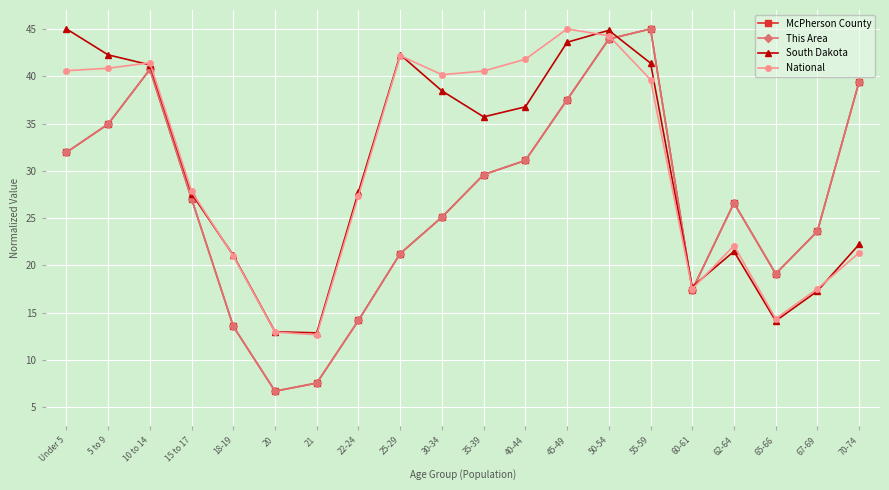

Does the chart have visible grid lines?

Yes